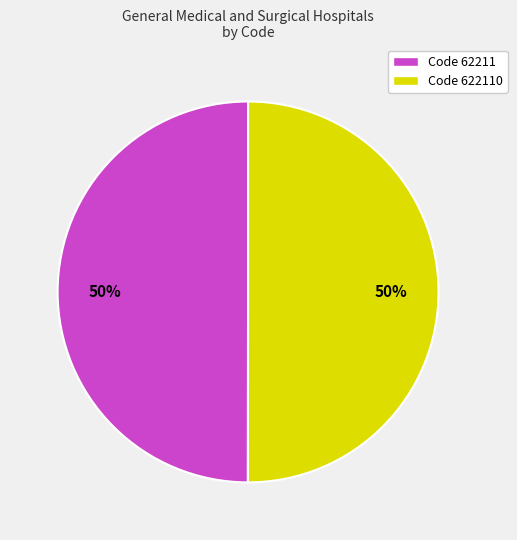

To the nearest percent, what is the average slice percentage?

50%